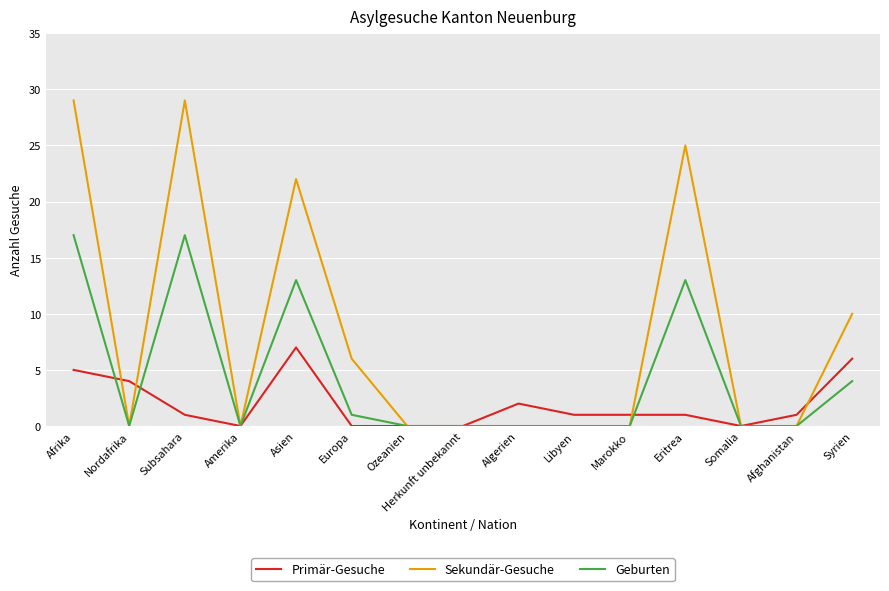

Which series changed the most between Subsahara and Libyen?

Sekundär-Gesuche